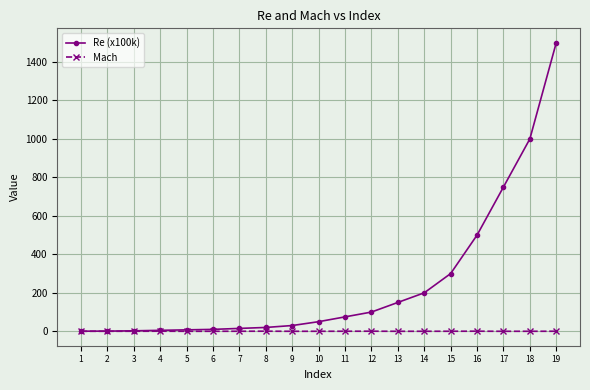

True or false: Mach has more than 1 points higher than both neighbors.

True